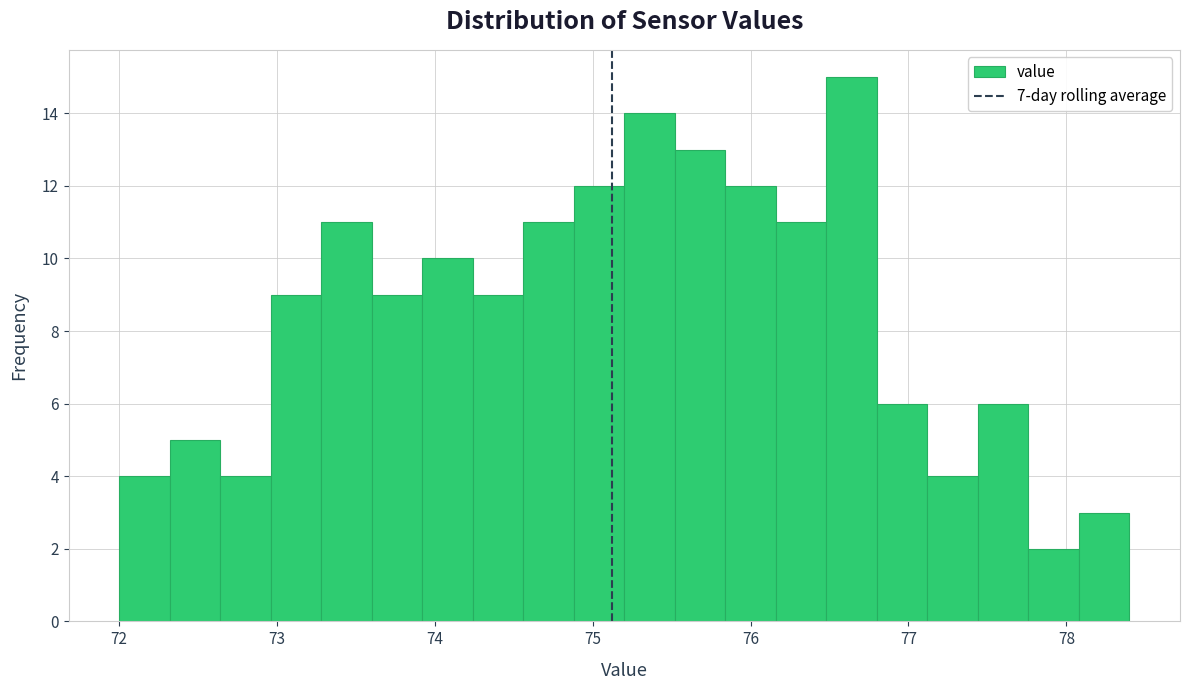

Around what value on the x-axis is the tallest bar? Give the approximate position of its centre, as read against the axis.

76.6